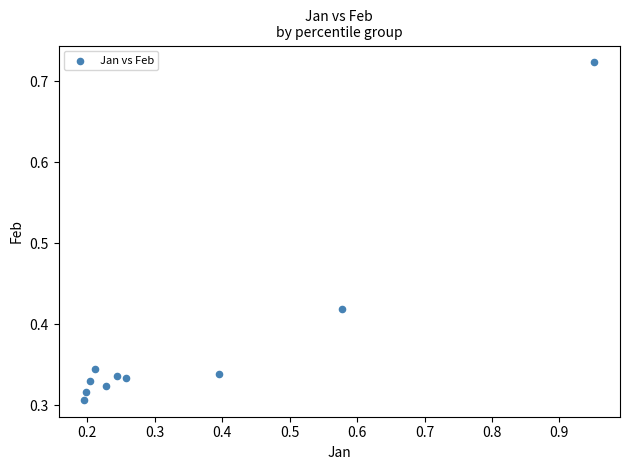

What is the range of X values (max minus min)?

0.8